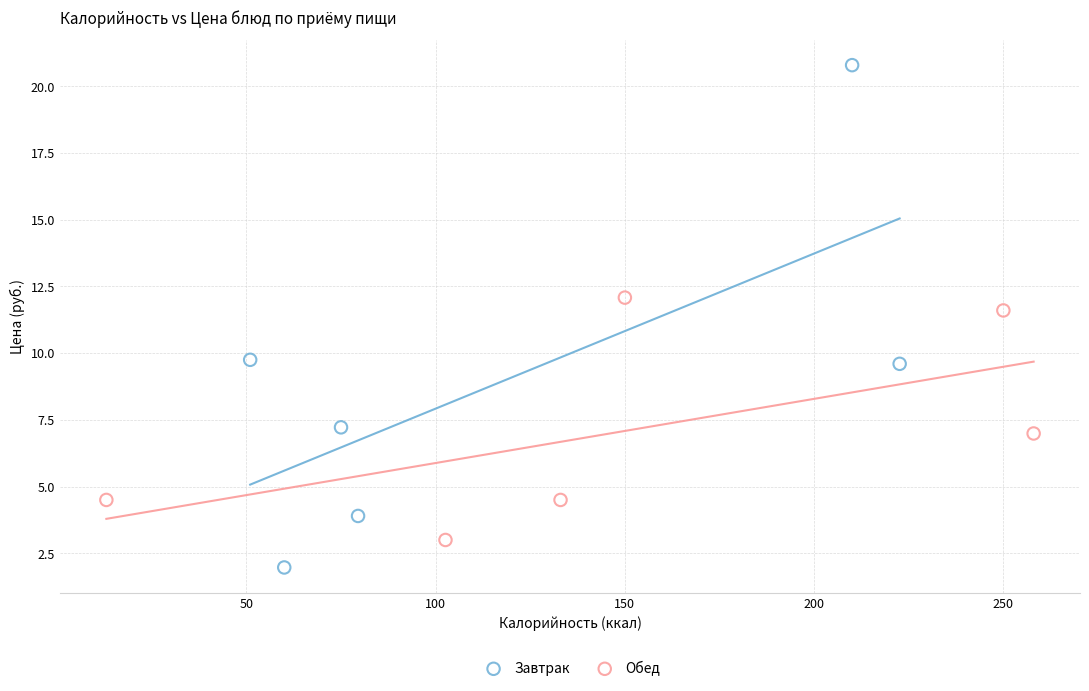

Which series contains the highest Y value?

Завтрак